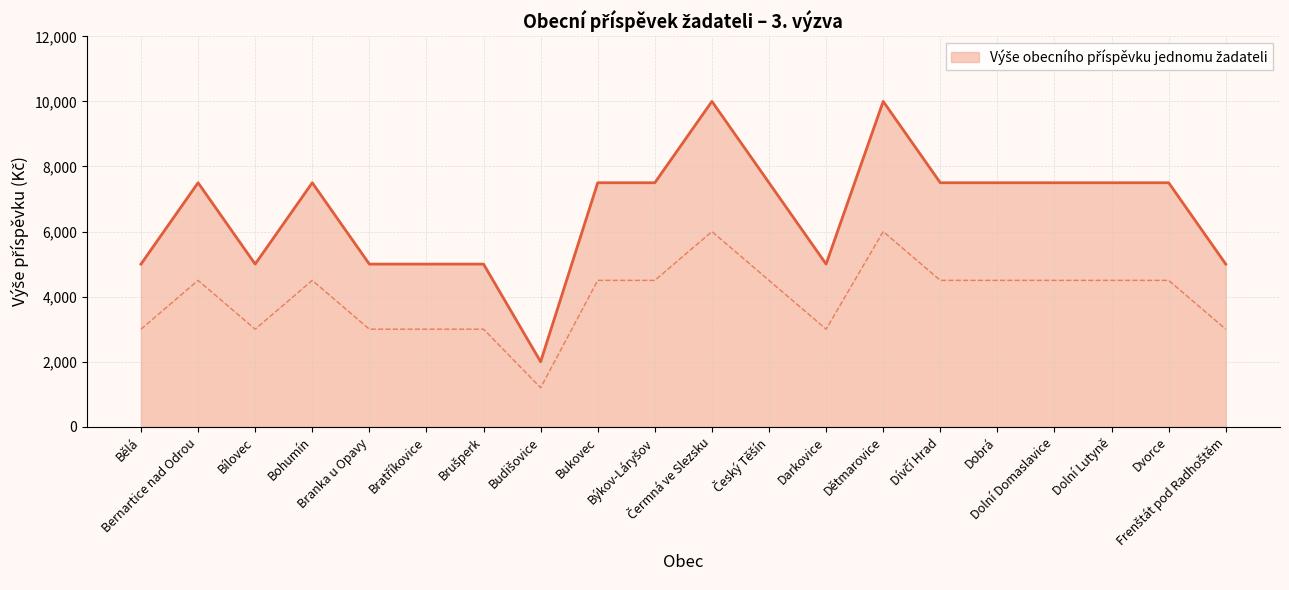

Read the value at Dívčí Hrad.

7500